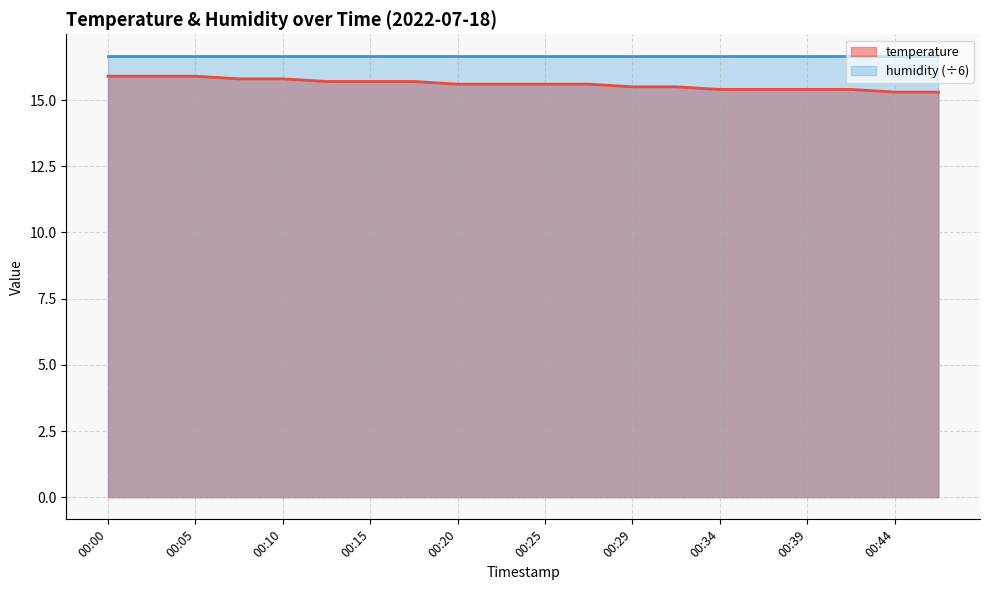

Count the values in the range 15 to 16.

20